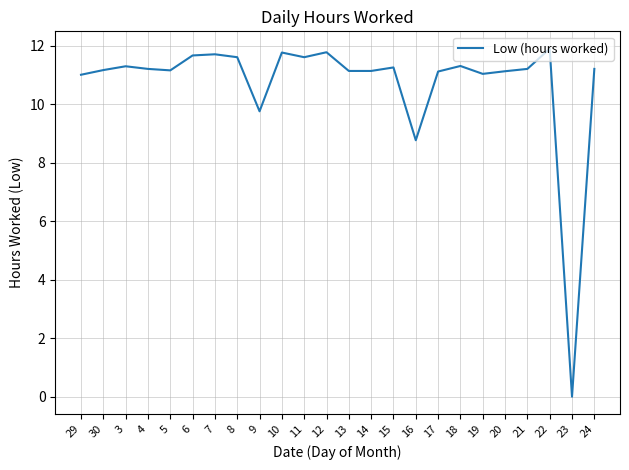

Approximately how many times larger is the value at 18 compared to 24?

1.0